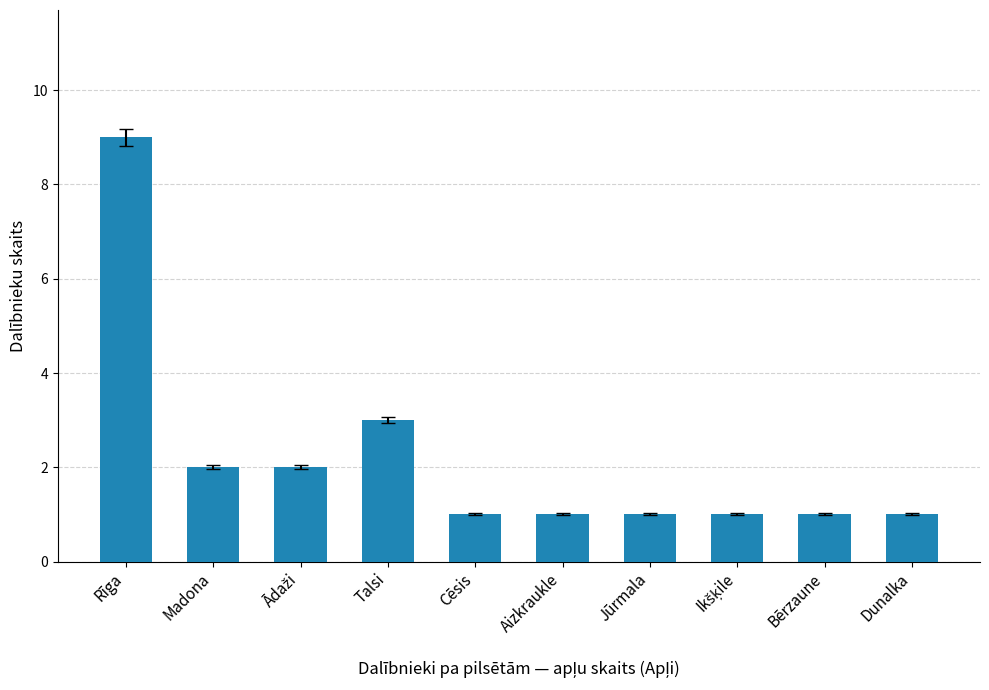

What is the change in value from Rīga to Jūrmala?

-8